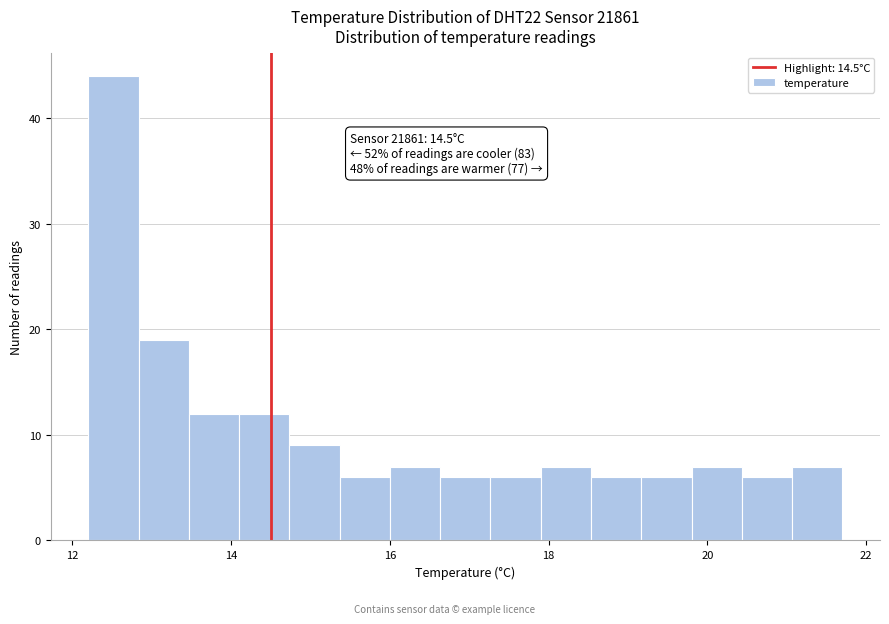

Read against the x-axis, roughly where is the centre of the tallest bar?

12.6